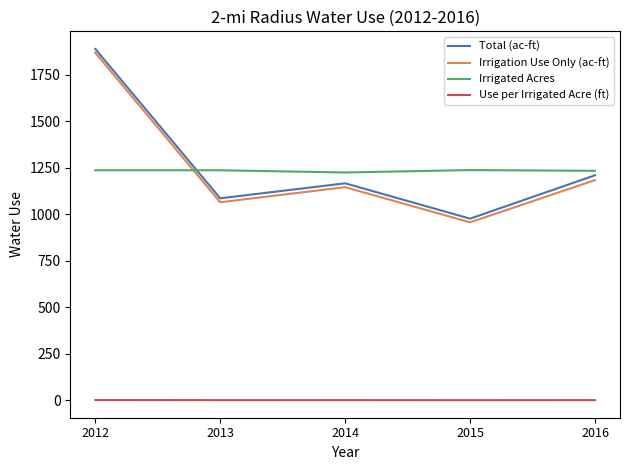

Which series changed the most between 2014 and 2015?

Total (ac-ft)